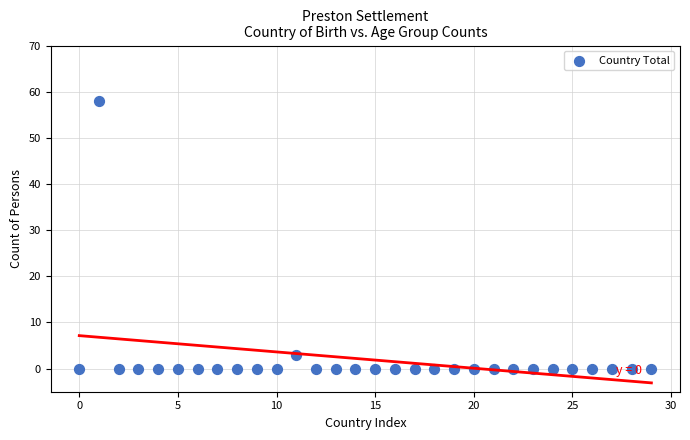

What is the range of Y values (max minus min)?

58